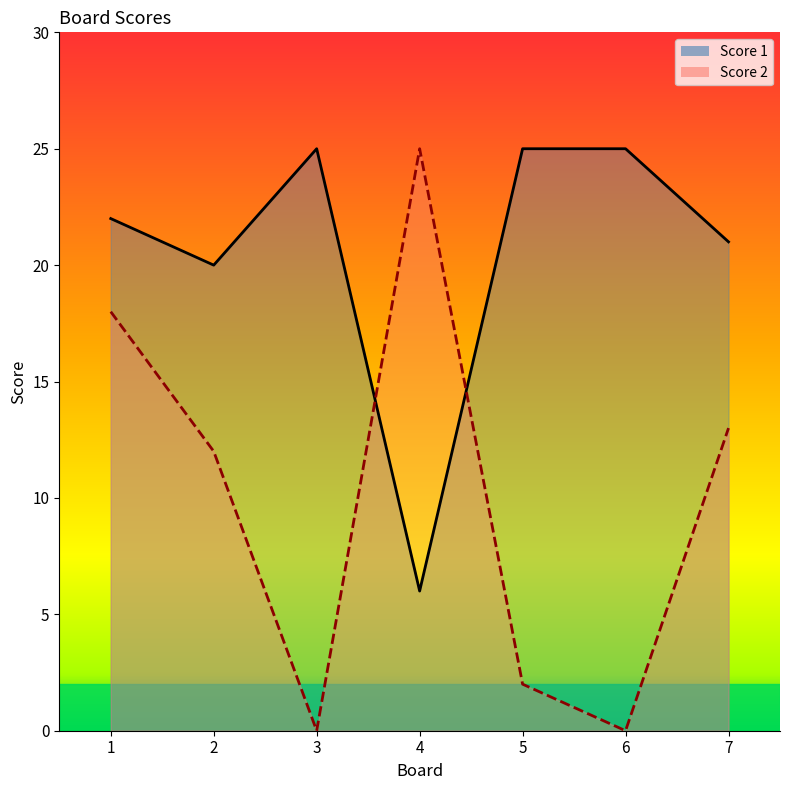

Between which two adjacent categories do Score 2 and Score 1 first intersect?

3 and 4